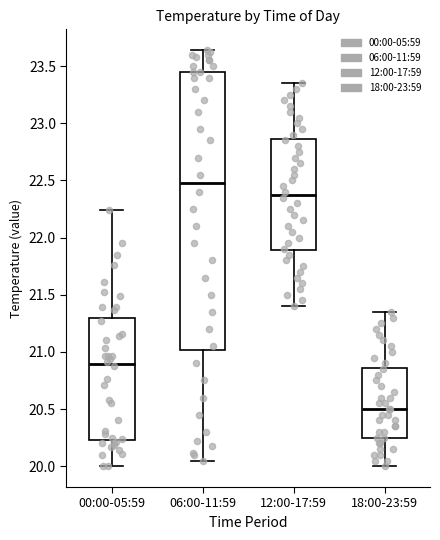

Where is the lower edge of the box for 12:00-17:59 on the y-axis? The values are not printed on the chart, so give them approximately, as read against the axis.

21.90